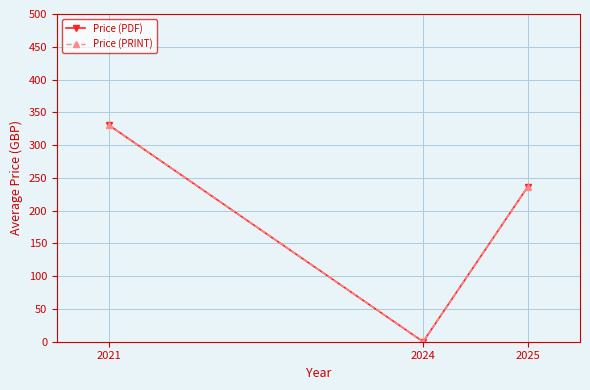

Rank the series at 2025 from lowest to highest value.

Price (PDF), Price (PRINT)